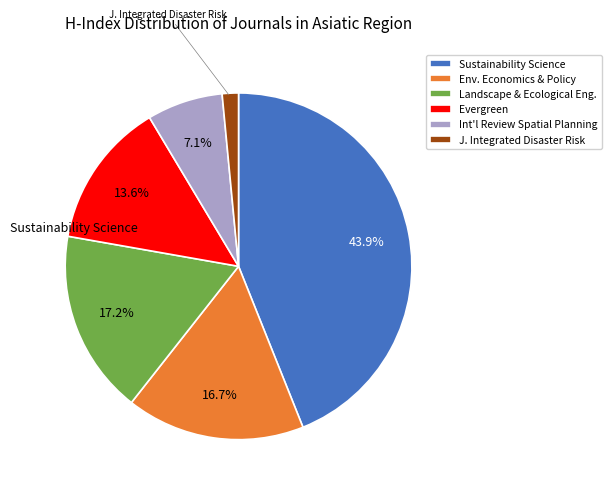

Which category has the smallest portion of the pie?

J. Integrated Disaster Risk